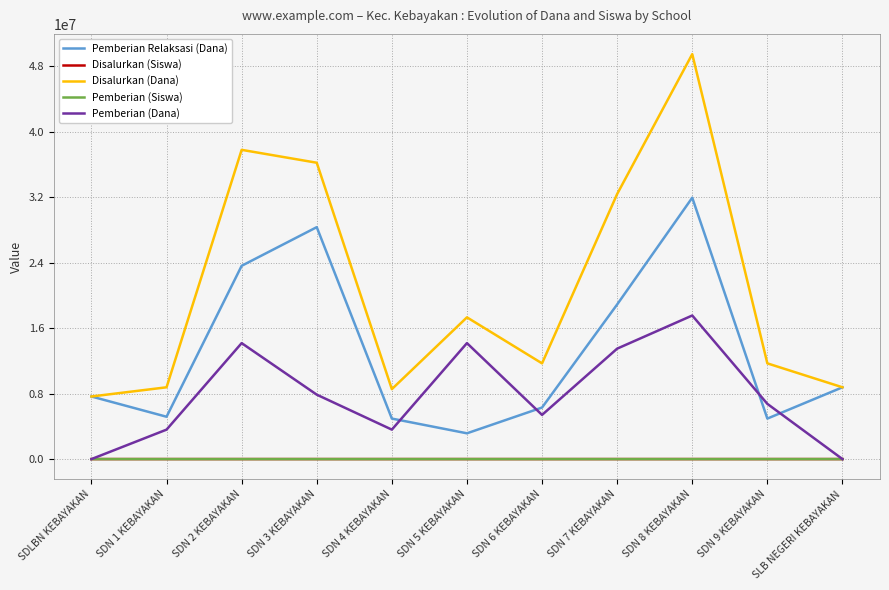

Which label corresponds to the largest value in the chart?

SDN 8 KEBAYAKAN